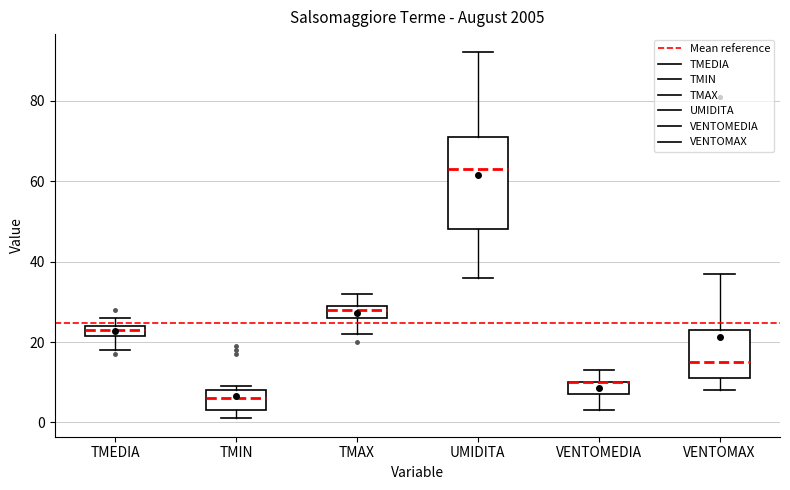

Where does the upper whisker of the box for TMAX end on the y-axis? The values are not printed on the chart, so give them approximately, as read against the axis.

32